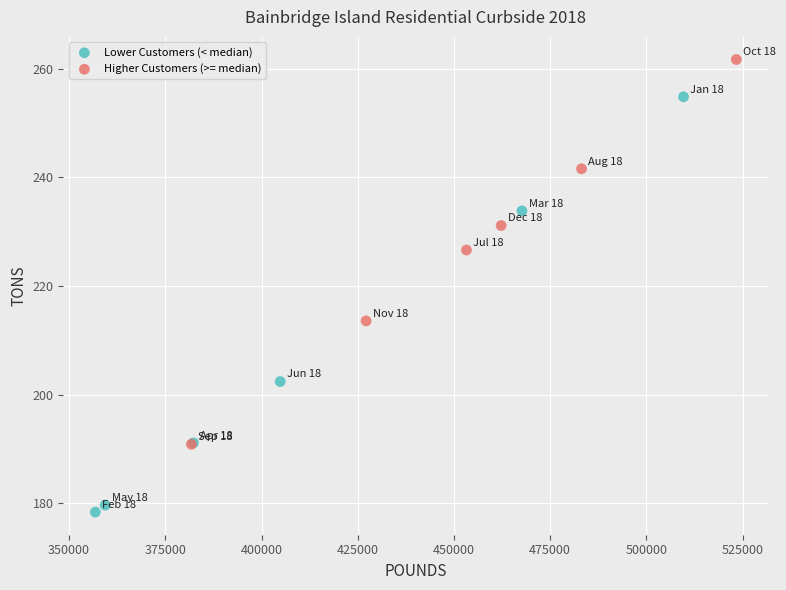

Which series has the widest spread of Y values?

Lower Customers (< median)